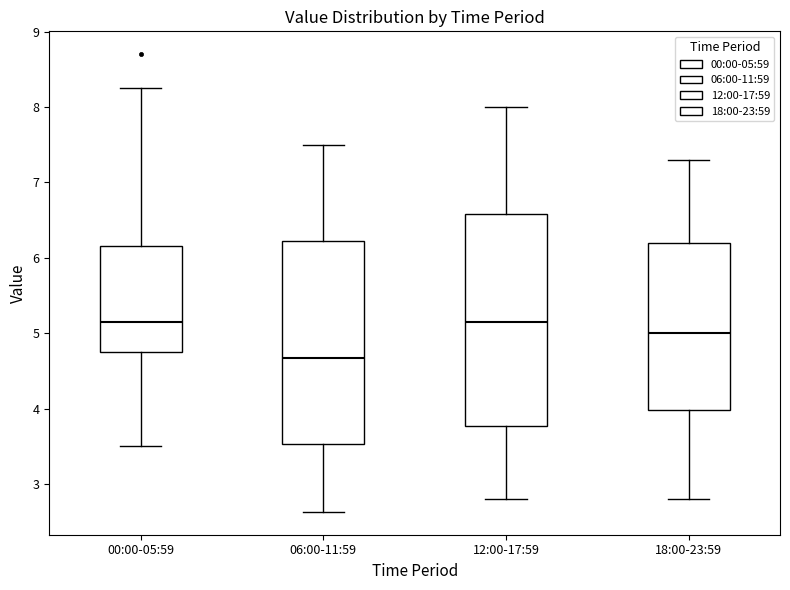

Which box is the tallest, from its lower edge to its upper edge?

12:00-17:59